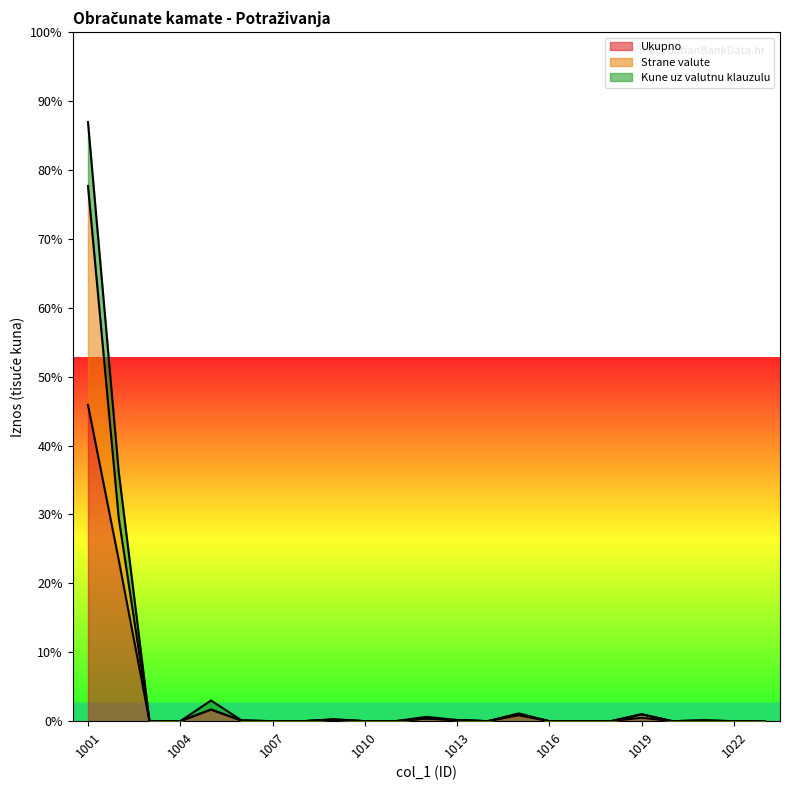

In Strane valute, how many points are lower than both neighbors (excluding endpoints)?

3